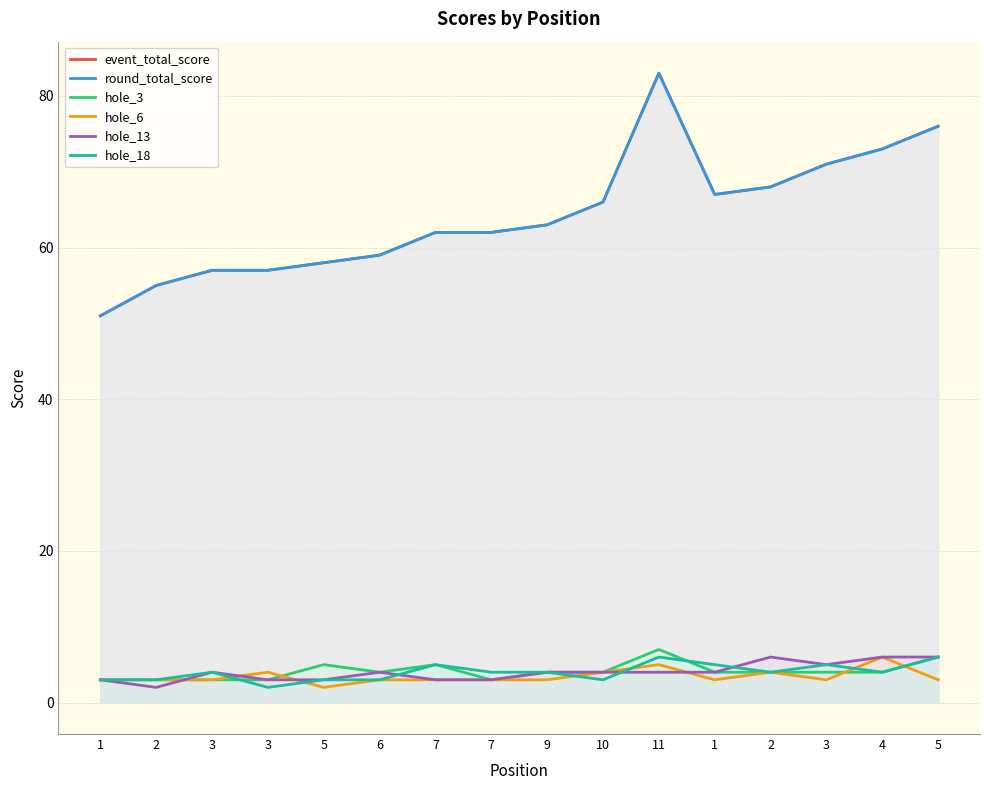

In hole_6, how many points are lower than both neighbors (excluding endpoints)?

3